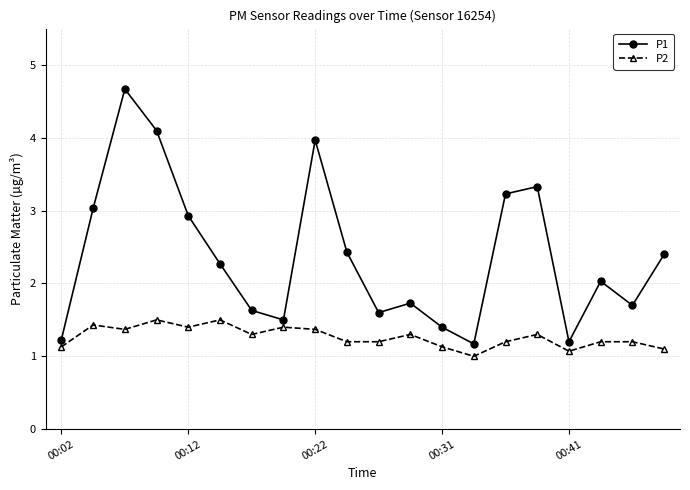

Which series has the largest range (max minus min)?

P1